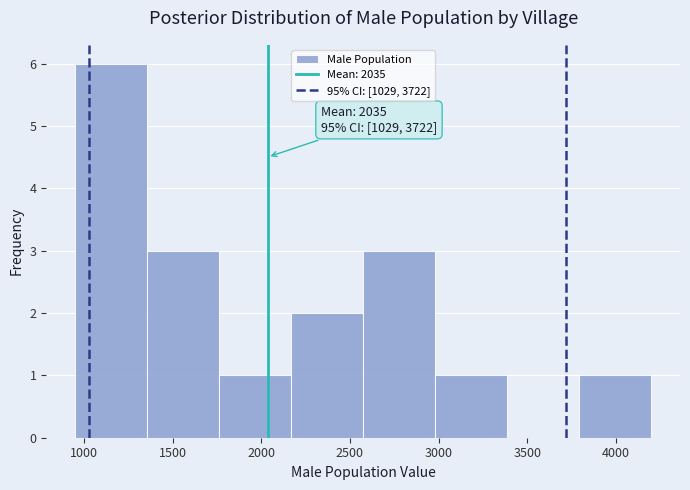

Which range on the x-axis has the tallest bar?

950 to 1350